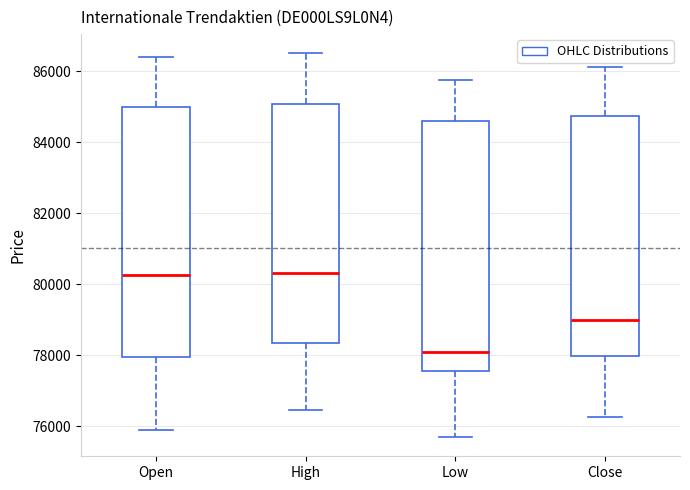

Where does the upper whisker of the box for Close end on the y-axis? The values are not printed on the chart, so give them approximately, as read against the axis.

86200